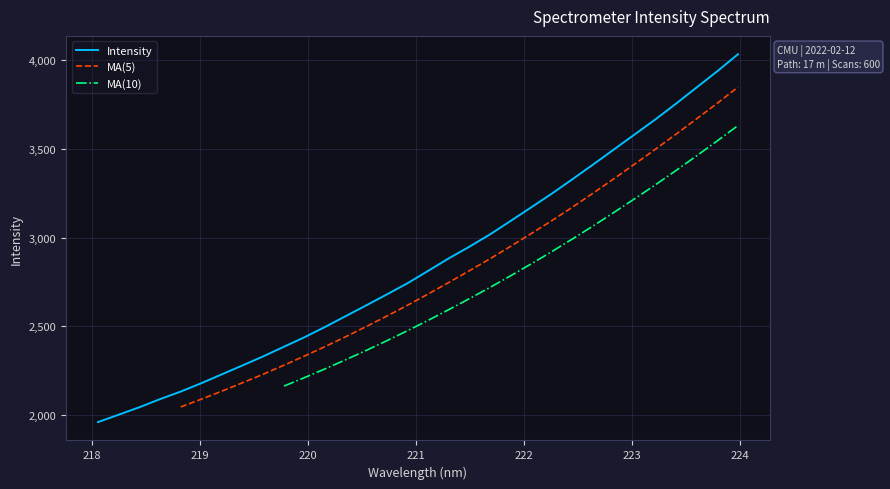

What is the change in value from 218.442 to 218.8244?

+88.4